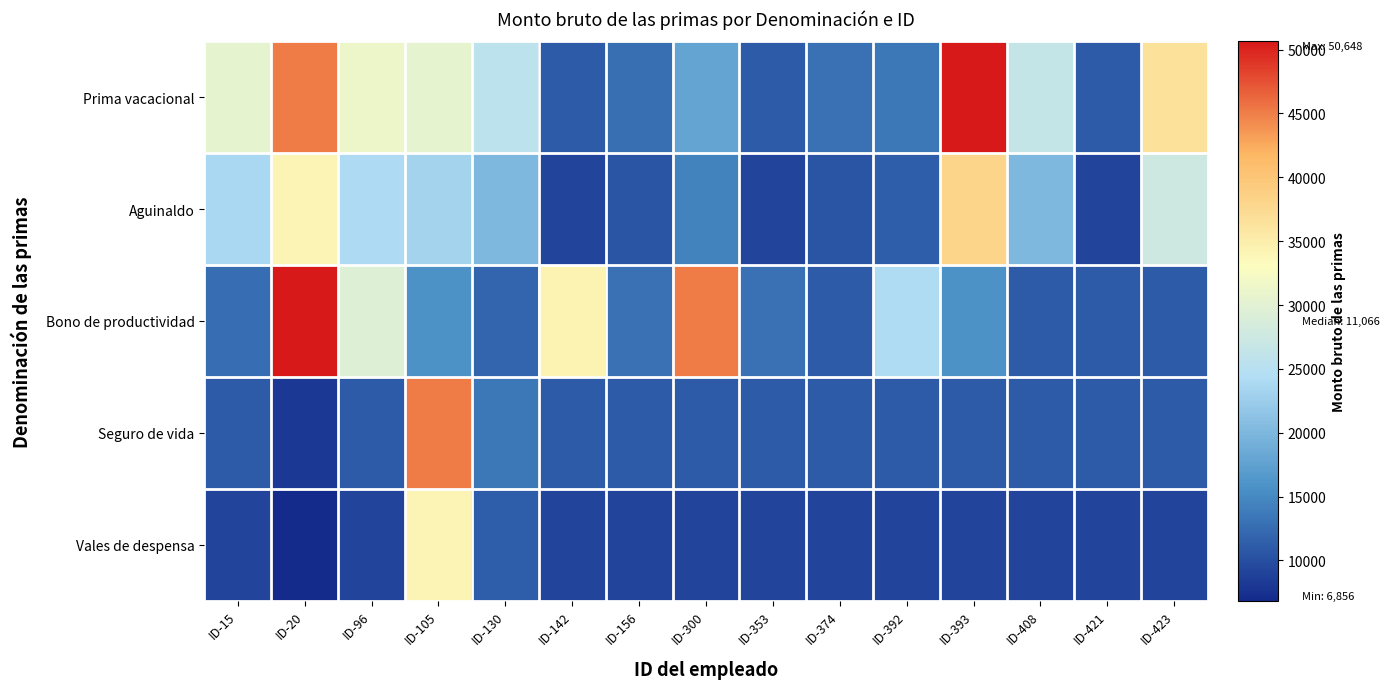

Reading left to right, list all the values displayed in this chart.

Prima vacacional: ID-15=30468	ID-20=45008	ID-96=31421	ID-105=30468	ID-130=25563	ID-142=11059	ID-156=12826	ID-300=17903	ID-353=11059	ID-374=12850	ID-392=13447	ID-393=50648	ID-408=26402	ID-421=11059	ID-423=36553
Aguinaldo: ID-15=23754	ID-20=34108	ID-96=24118	ID-105=23222	ID-130=20028	ID-142=9164	ID-156=10506	ID-300=14524	ID-353=9151	ID-374=10526	ID-392=11224	ID-393=38103	ID-408=20096	ID-421=9151	ID-423=27507
Bono de productividad: ID-15=12587	ID-20=50648	ID-96=29591	ID-105=15807	ID-130=11823	ID-142=34233	ID-156=12850	ID-300=45008	ID-353=12850	ID-374=11066	ID-392=24250	ID-393=15875	ID-408=11066	ID-421=11059	ID-423=11059
Seguro de vida: ID-15=11066	ID-20=8093	ID-96=11059	ID-105=45008	ID-130=13447	ID-142=11059	ID-156=11059	ID-300=11059	ID-353=11059	ID-374=11059	ID-392=11059	ID-393=11059	ID-408=11059	ID-421=11059	ID-423=11059
Vales de despensa: ID-15=9158	ID-20=6856	ID-96=9151	ID-105=34119	ID-130=11224	ID-142=9153	ID-156=9181	ID-300=9151	ID-353=9151	ID-374=9151	ID-392=9151	ID-393=9151	ID-408=9151	ID-421=9151	ID-423=9151